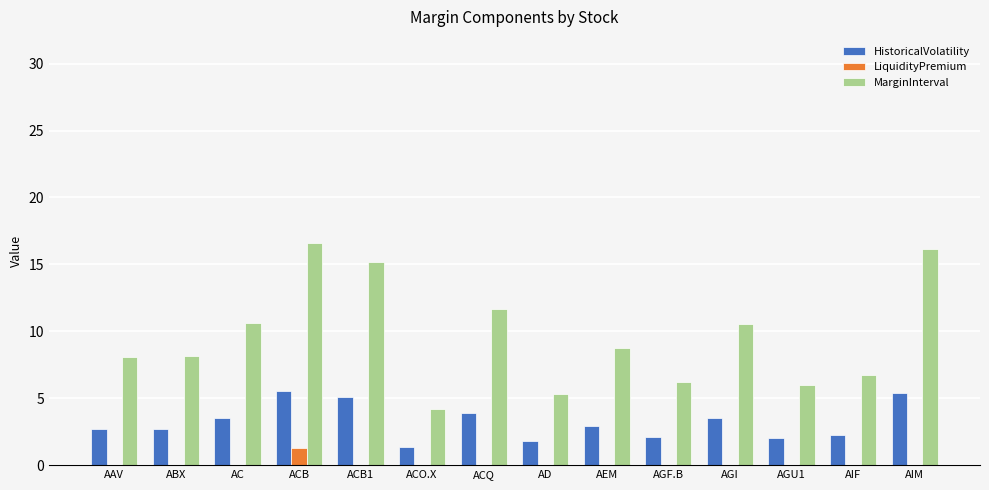

Between ACB1 and AD, which series saw the biggest shift?

MarginInterval